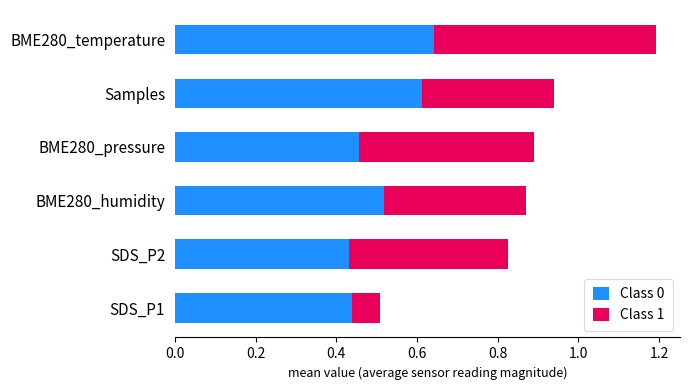

What is the sum of all Class 0 values?

3.1